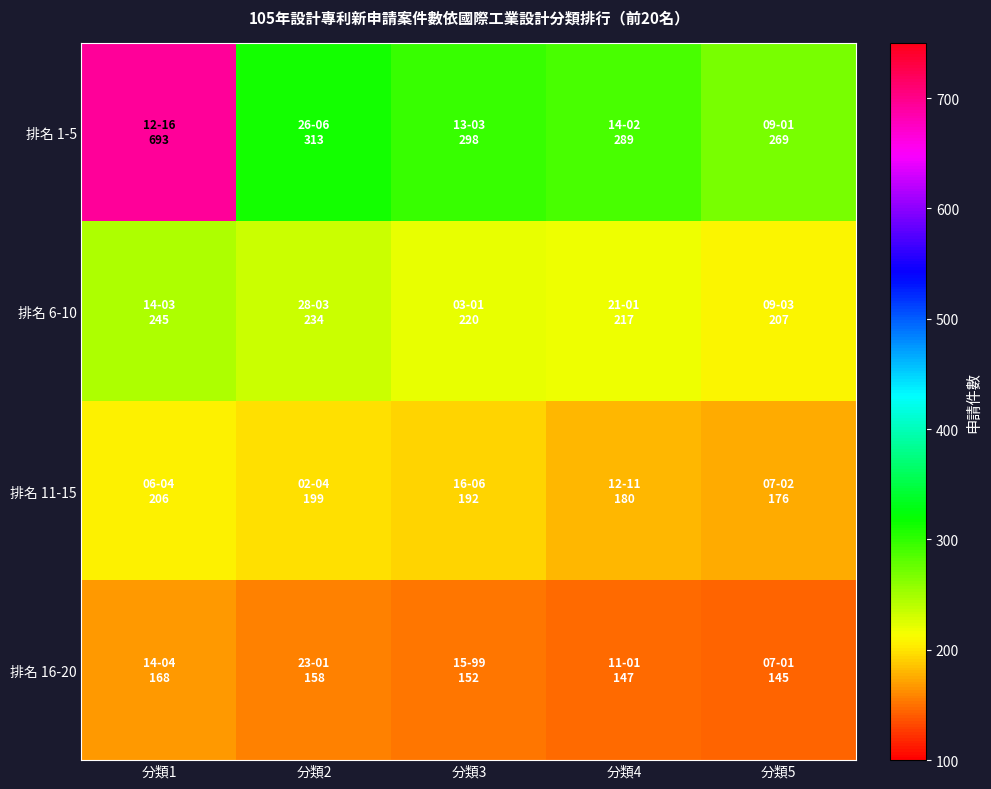

Between 分類1 and 分類5, which is larger?

分類1